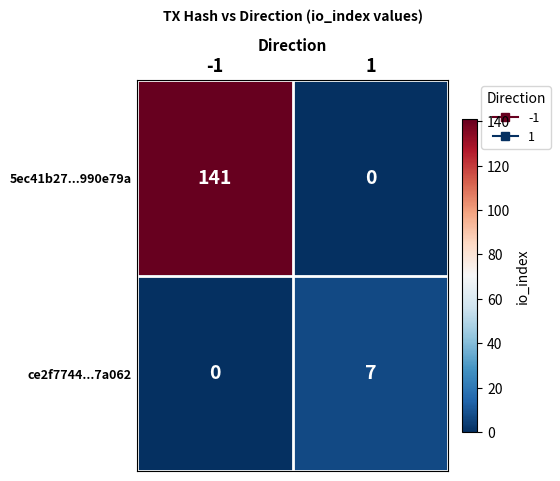

True or false: ce2f7744...7a062 has a value of 0 at -1.

True